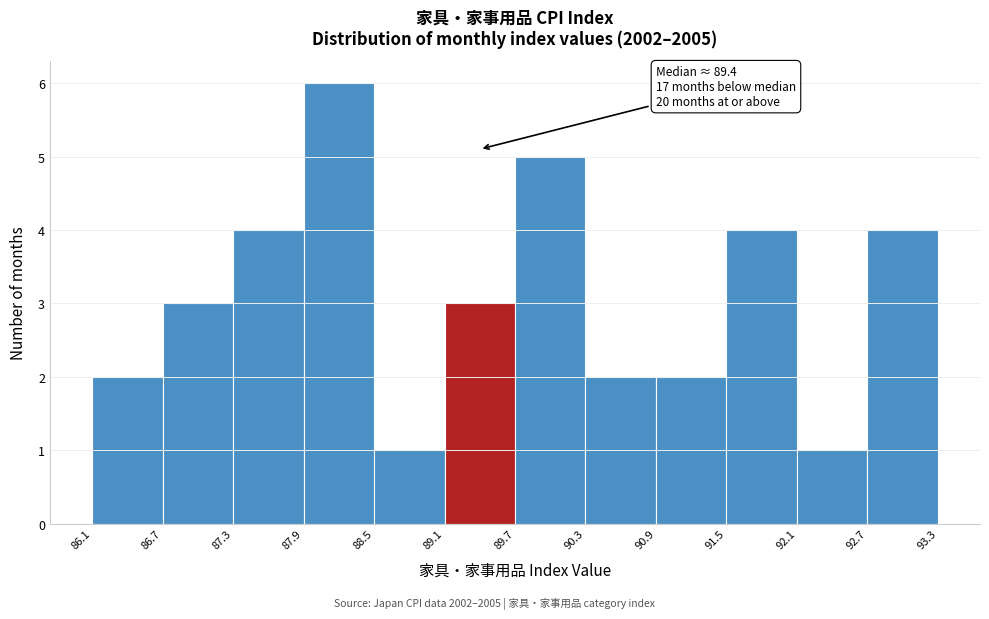

Which range on the x-axis has the tallest bar?

87.9 to 88.5